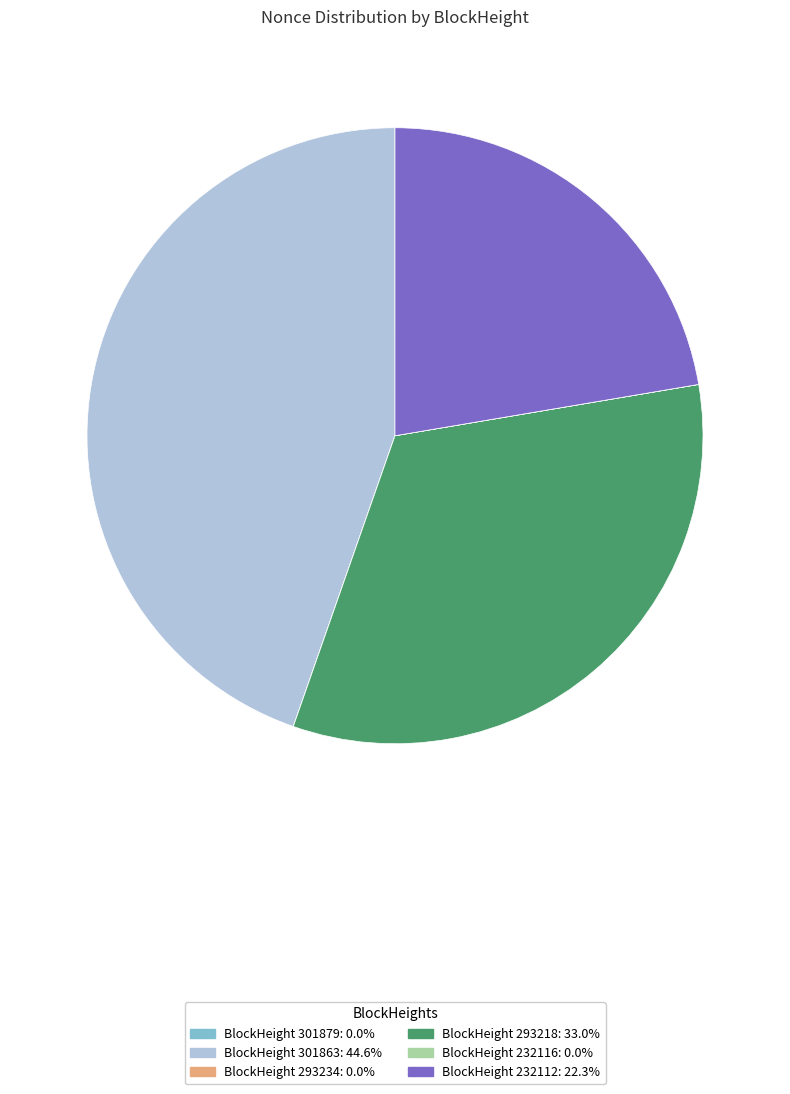

Is there any slice that represents more than half of the pie?

No